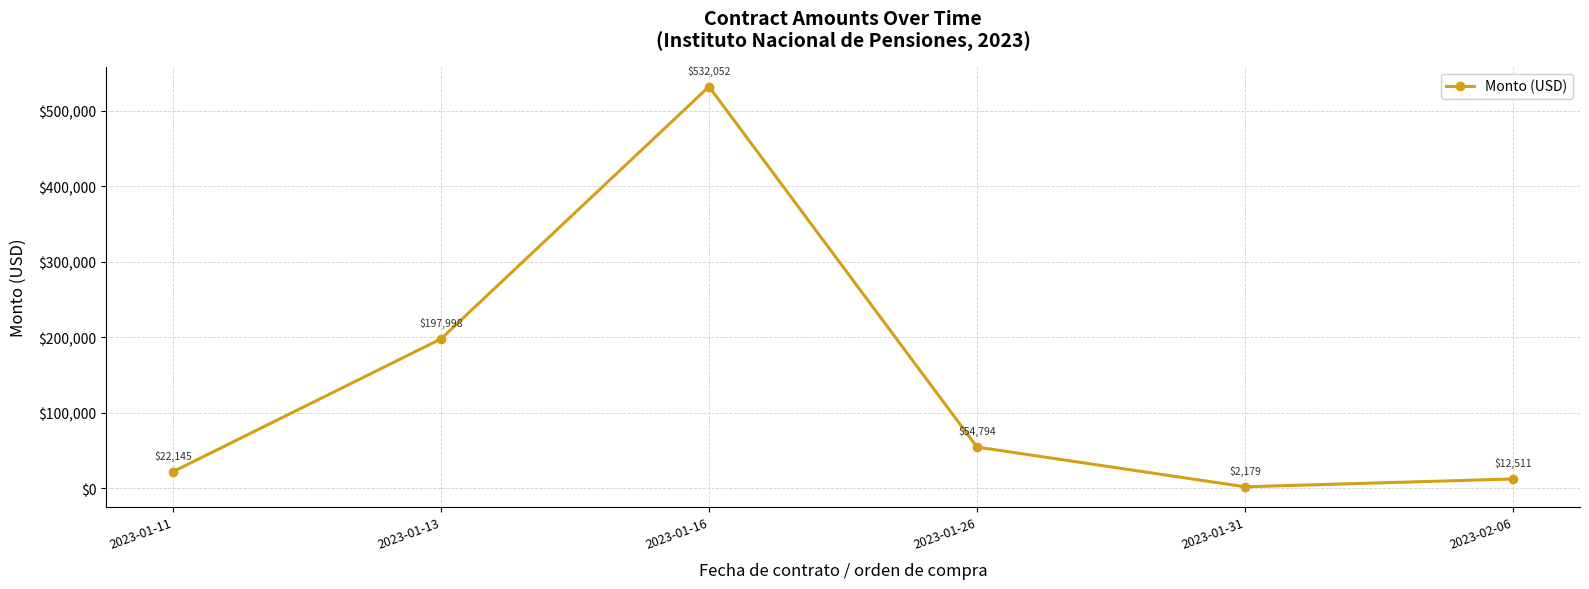

True or false: the data has more than 1 interior local peaks.

False